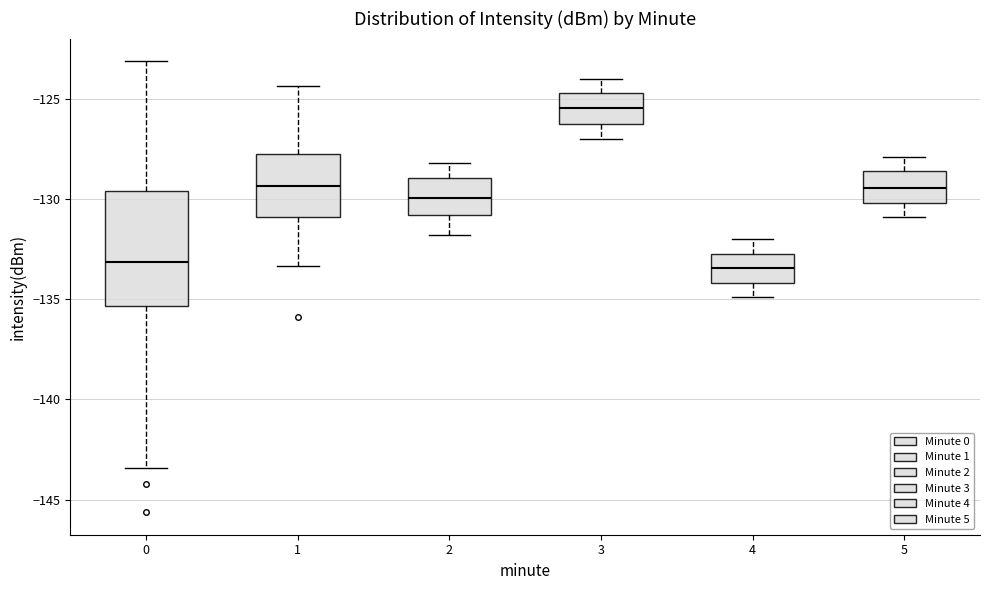

Reading left to right, read every box against the y-axis: the position of its median line, the range the box covers, and the ends of its whiskers. The values are not printed on the chart, so give them approximately, as read against the axis.

0: median -133.0, box -135.5 to -129.5, whiskers -143.5 to -123.0
1: median -129.5, box -131.0 to -128.0, whiskers -133.5 to -124.5
2: median -130.0, box -131.0 to -129.0, whiskers -132.0 to -128.0
3: median -125.5, box -126.5 to -124.5, whiskers -127.0 to -124.0
4: median -133.5, box -134.0 to -132.5, whiskers -135.0 to -132.0
5: median -129.5, box -130.0 to -128.5, whiskers -131.0 to -128.0